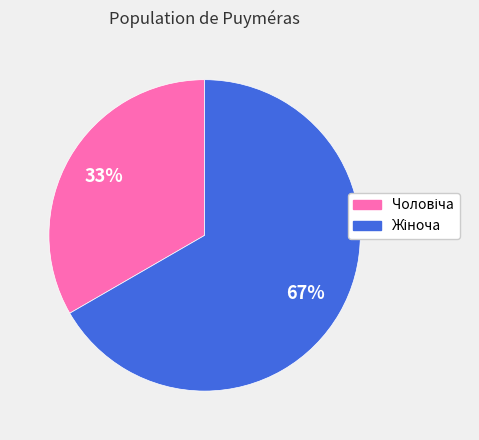

Is there any slice that represents more than half of the pie?

Yes